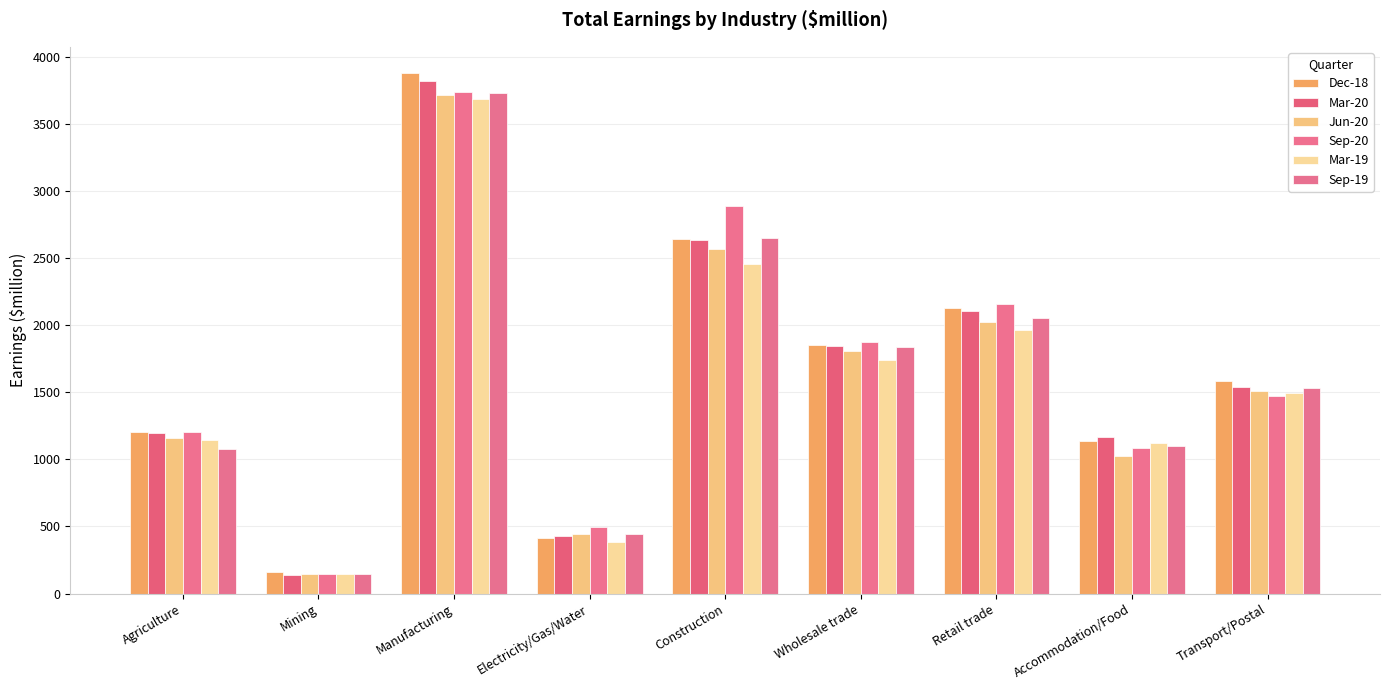

Which series changed the most between Construction and Wholesale trade?

Sep-20